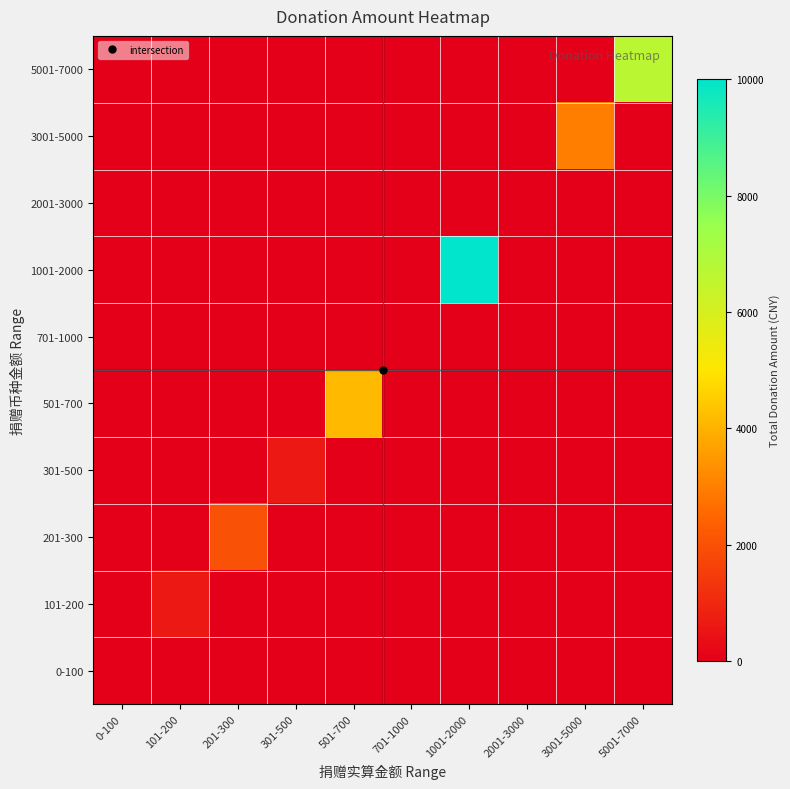

Reading left to right, extract all data points from this chart.

0-100: 0-100=3	101-200=0	201-300=0	301-500=0	501-700=0	701-1000=0	1001-2000=0	2001-3000=0	3001-5000=0	5001-7000=0
101-200: 0-100=0	101-200=600	201-300=0	301-500=0	501-700=0	701-1000=0	1001-2000=0	2001-3000=0	3001-5000=0	5001-7000=0
201-300: 0-100=0	101-200=0	201-300=2000	301-500=0	501-700=0	701-1000=0	1001-2000=0	2001-3000=0	3001-5000=0	5001-7000=0
301-500: 0-100=0	101-200=0	201-300=0	301-500=600	501-700=0	701-1000=0	1001-2000=0	2001-3000=0	3001-5000=0	5001-7000=0
501-700: 0-100=0	101-200=0	201-300=0	301-500=0	501-700=4166	701-1000=0	1001-2000=0	2001-3000=0	3001-5000=0	5001-7000=0
701-1000: 0-100=0	101-200=0	201-300=0	301-500=0	501-700=0	701-1000=0	1001-2000=0	2001-3000=0	3001-5000=0	5001-7000=0
1001-2000: 0-100=0	101-200=0	201-300=0	301-500=0	501-700=0	701-1000=0	1001-2000=10006	2001-3000=0	3001-5000=0	5001-7000=0
2001-3000: 0-100=0	101-200=0	201-300=0	301-500=0	501-700=0	701-1000=0	1001-2000=0	2001-3000=0	3001-5000=0	5001-7000=0
3001-5000: 0-100=0	101-200=0	201-300=0	301-500=0	501-700=0	701-1000=0	1001-2000=0	2001-3000=0	3001-5000=3000	5001-7000=0
5001-7000: 0-100=0	101-200=0	201-300=0	301-500=0	501-700=0	701-1000=0	1001-2000=0	2001-3000=0	3001-5000=0	5001-7000=6666